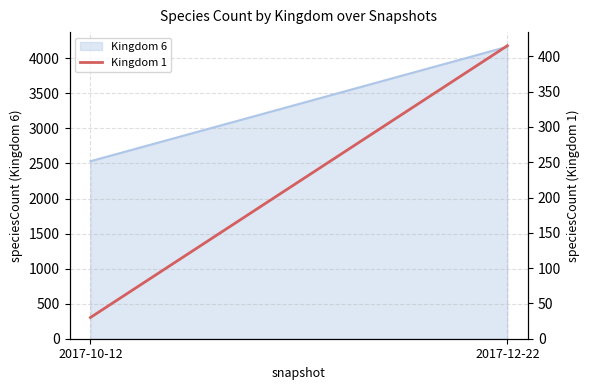

The value at 2017-10-12 is 46. True or false?

False